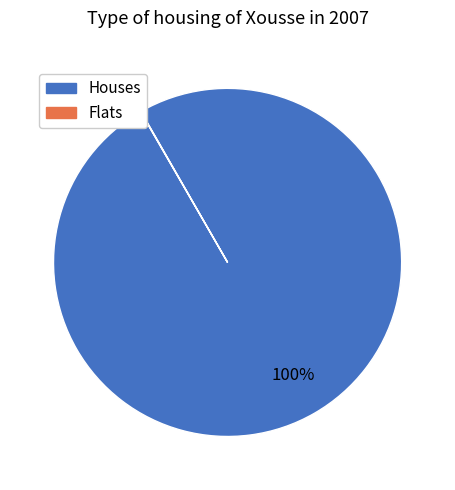

Is there any slice that represents more than half of the pie?

Yes